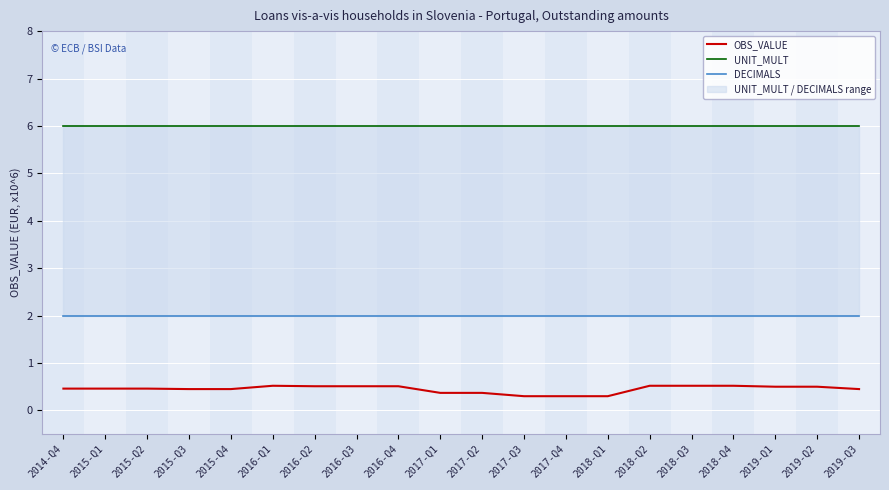

True or false: UNIT_MULT and OBS_VALUE intersect in this chart.

False